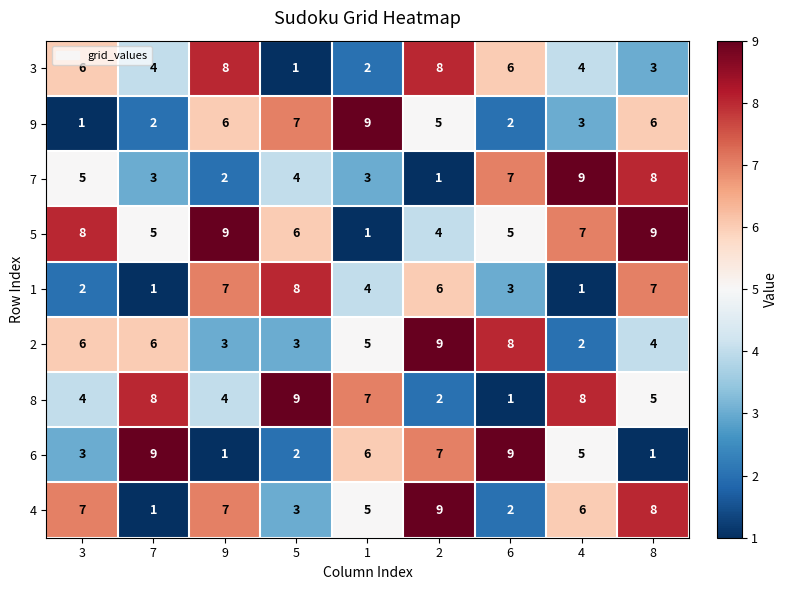

What is the greatest value displayed?

9